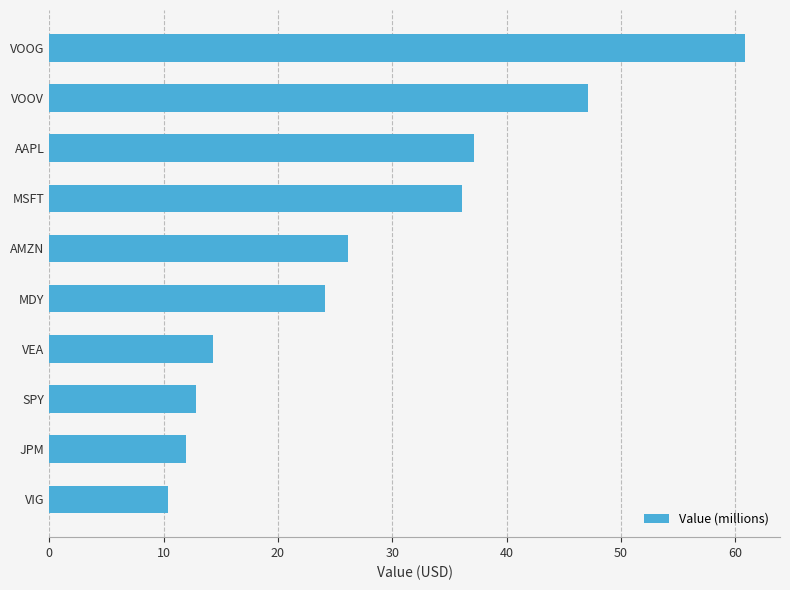

Which category has the highest value across all series?

VOOG